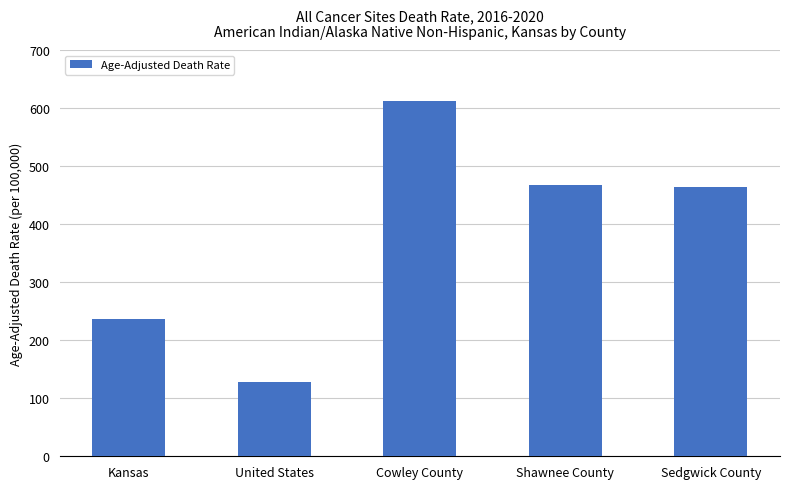

Is it true that the value at United States is 227.0?

False